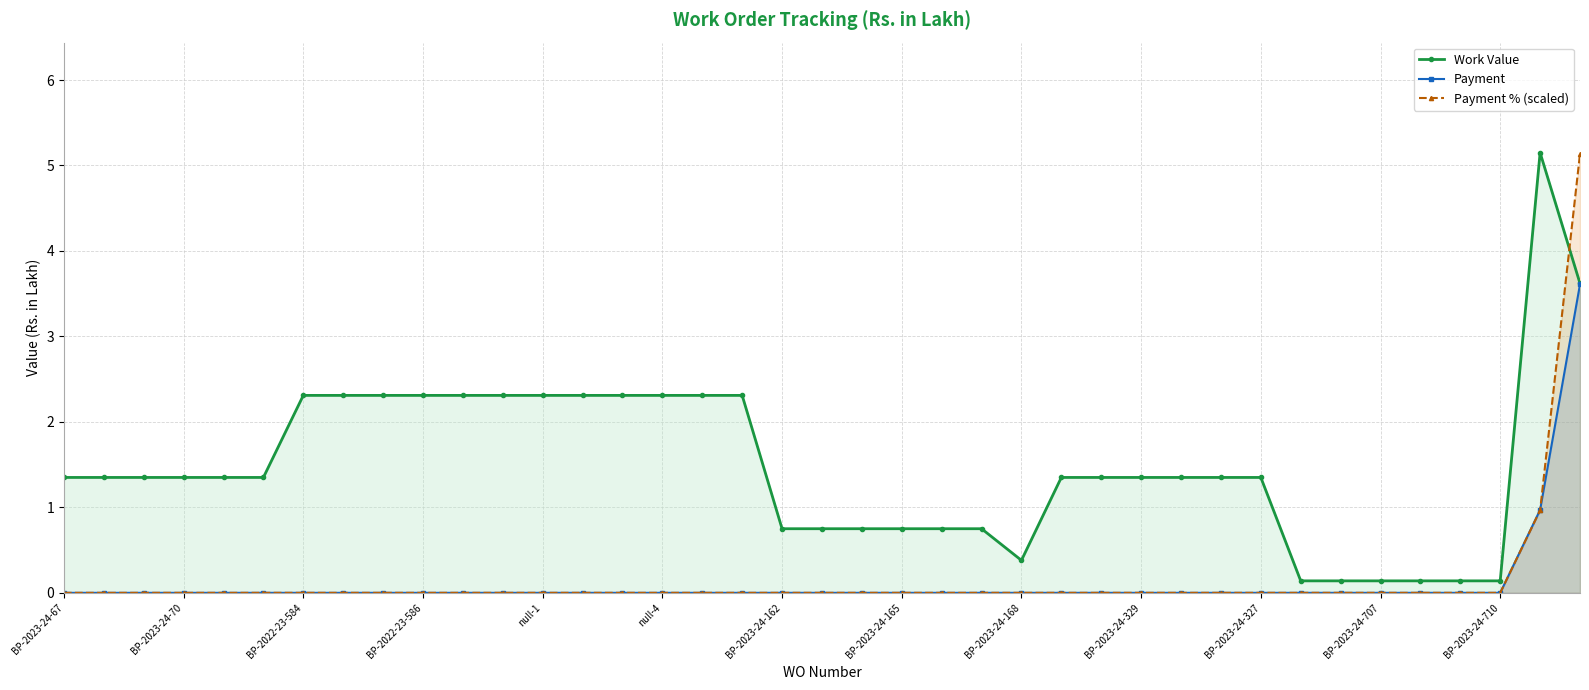

The value of Work Value at BP-2023-24-70 is 1.4. True or false?

True